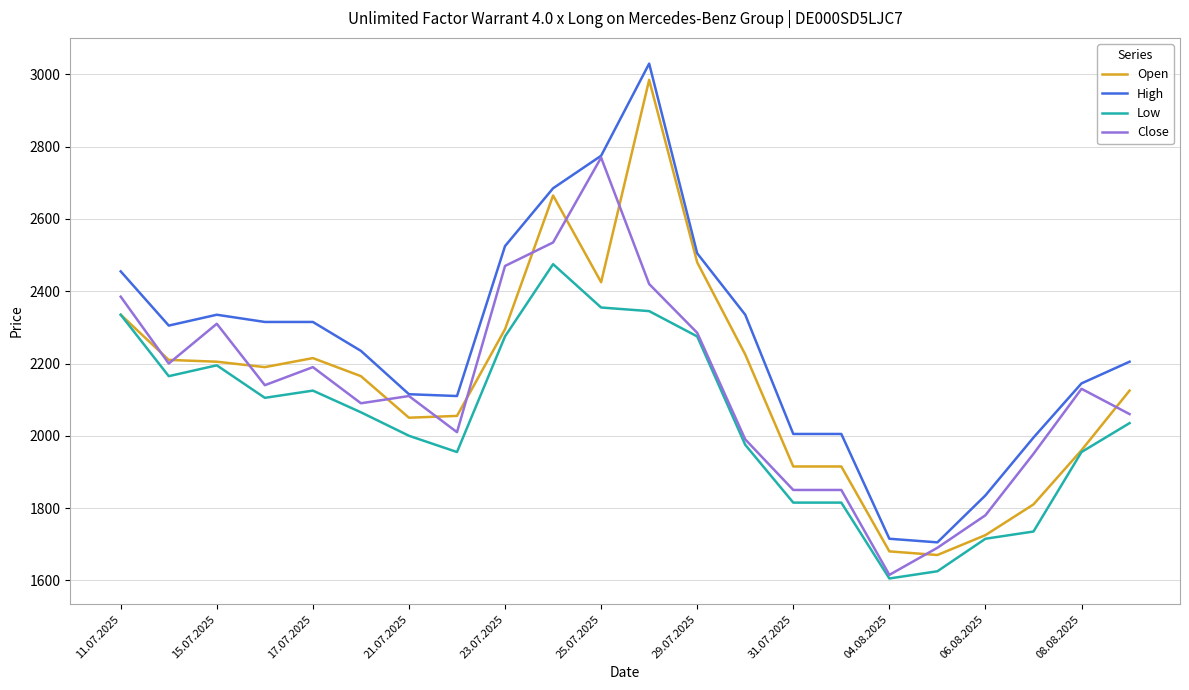

At how many categories does at least one series exceed 2159?

13